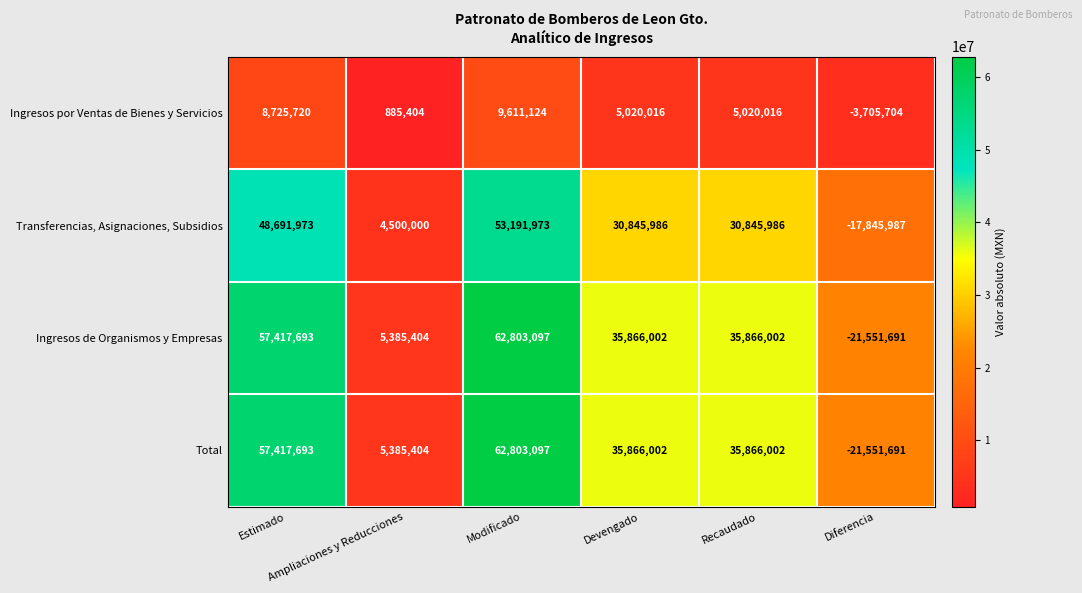

At how many categories does at least one series exceed 2546564?

5